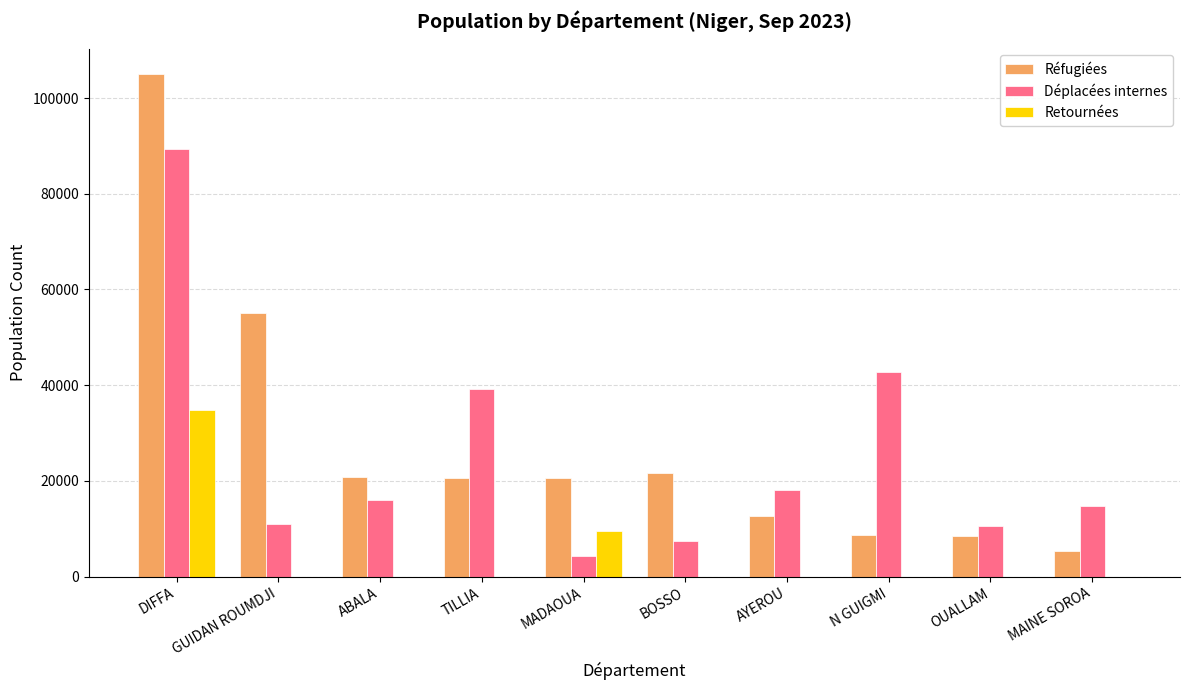

Which series changed the most between GUIDAN ROUMDJI and OUALLAM?

Réfugiées